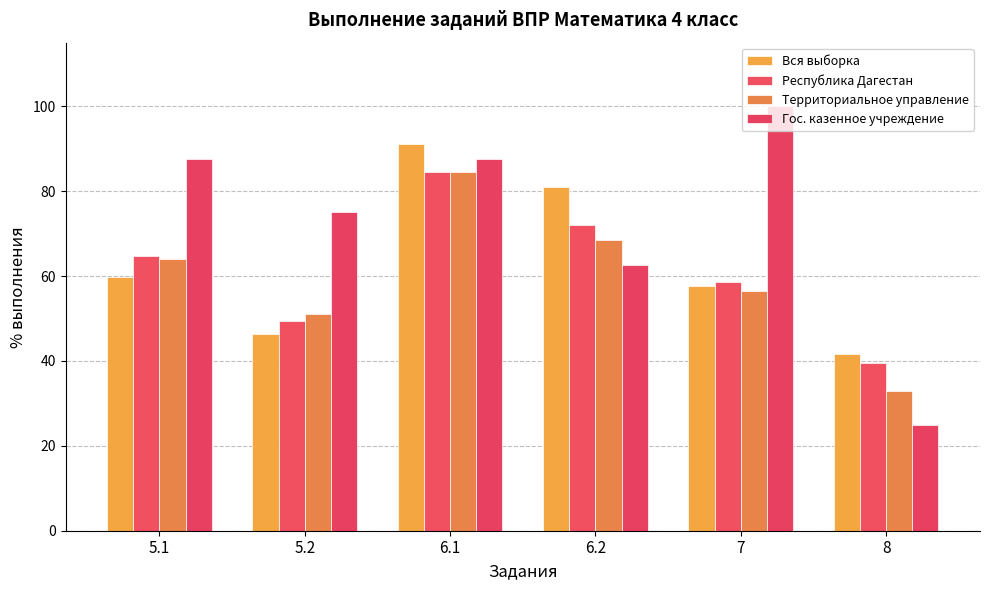

What is the label of the 4th bar from the left?

6.2